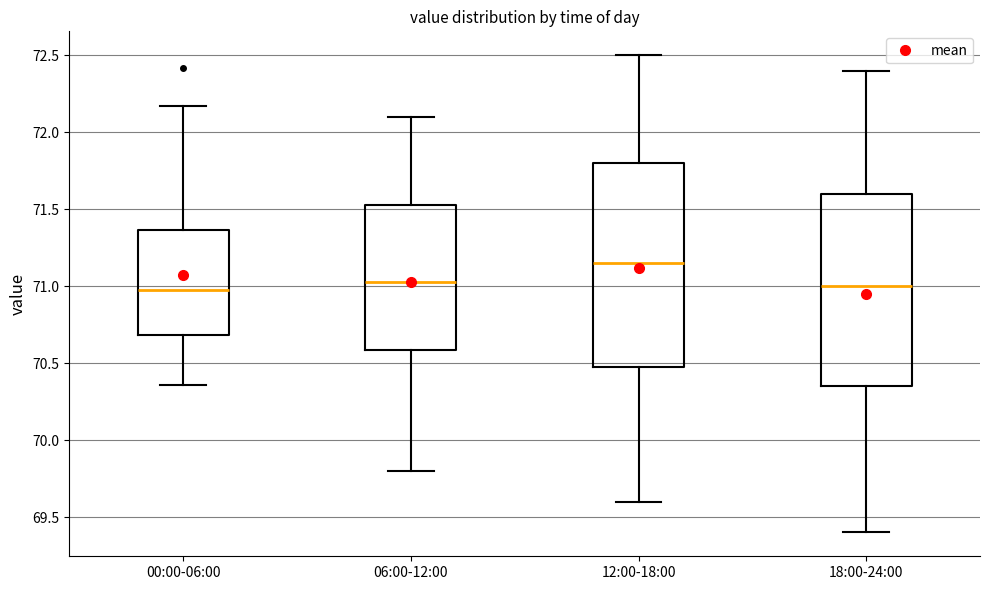

Where does the upper whisker of the box for 12:00-18:00 end on the y-axis? The values are not printed on the chart, so give them approximately, as read against the axis.

72.50